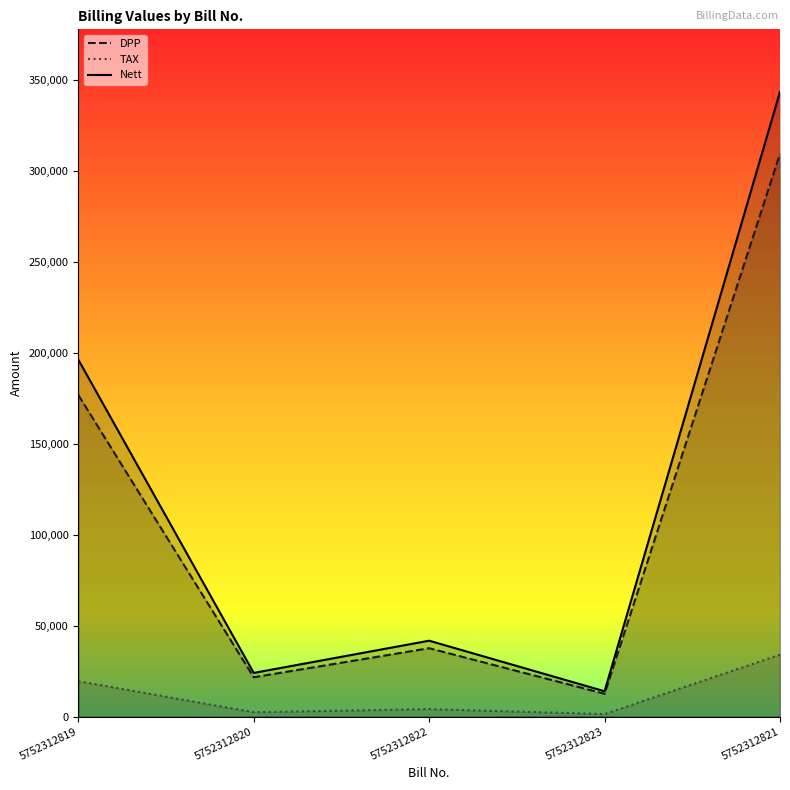

Which series has the widest spread of values?

Nett